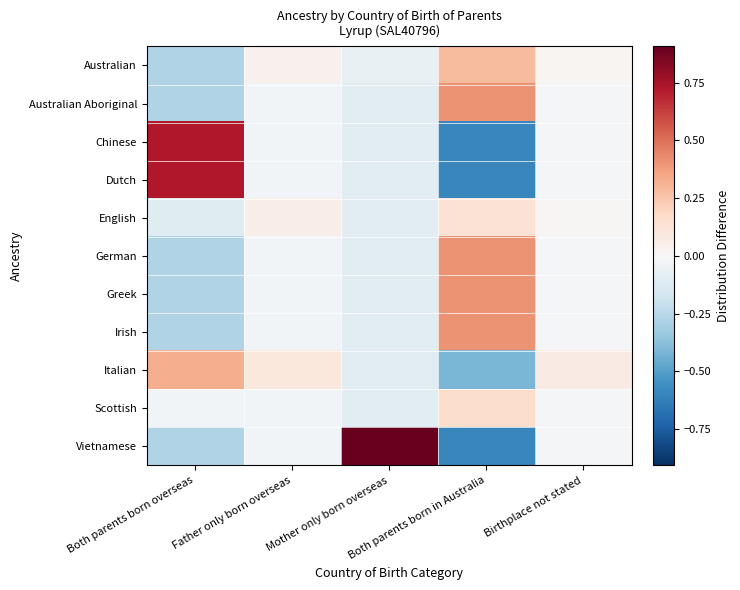

Between Both parents born overseas and Father only born overseas, which series saw the biggest shift?

Chinese